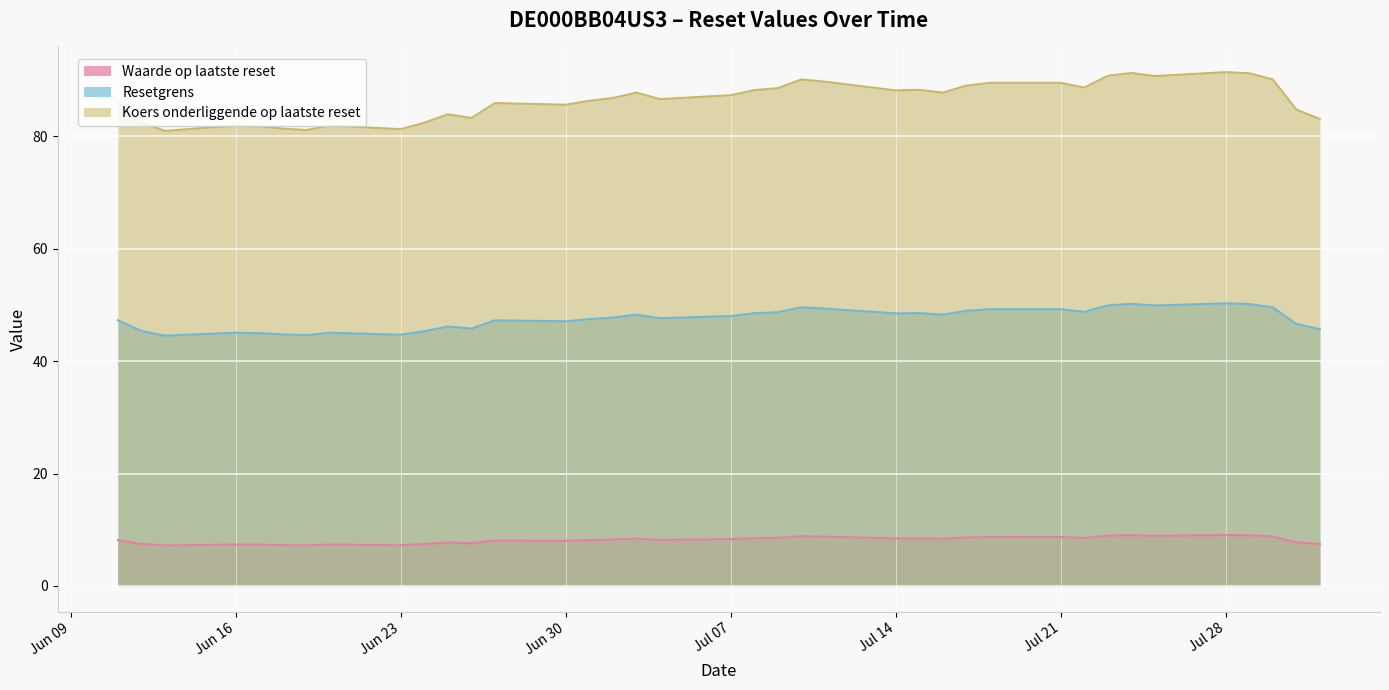

How many data points in Waarde op laatste reset are less than 8?

13